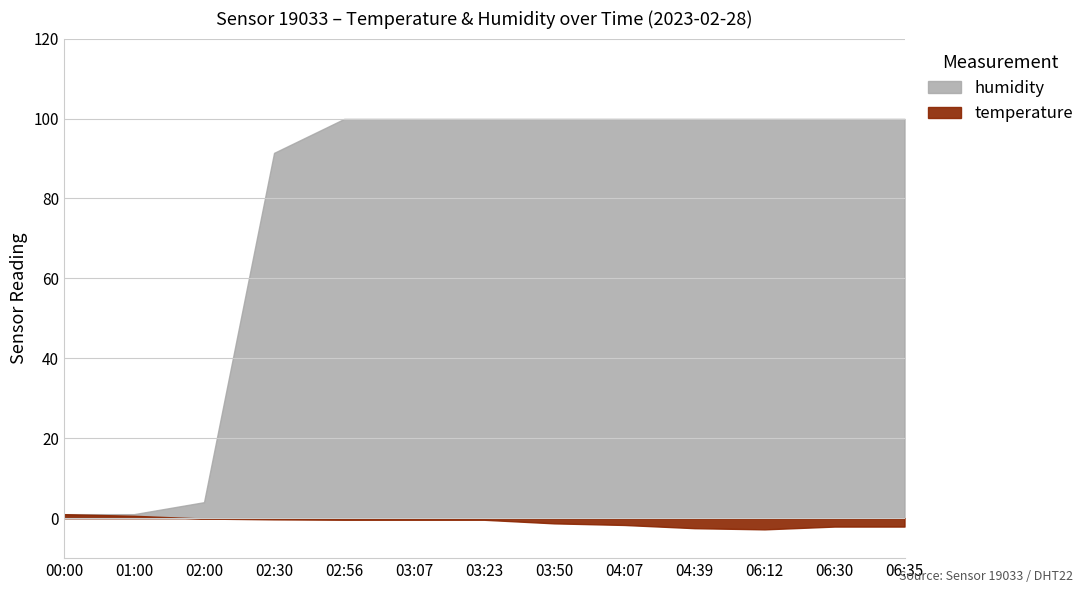

How many positive values does the temperature series have?

2